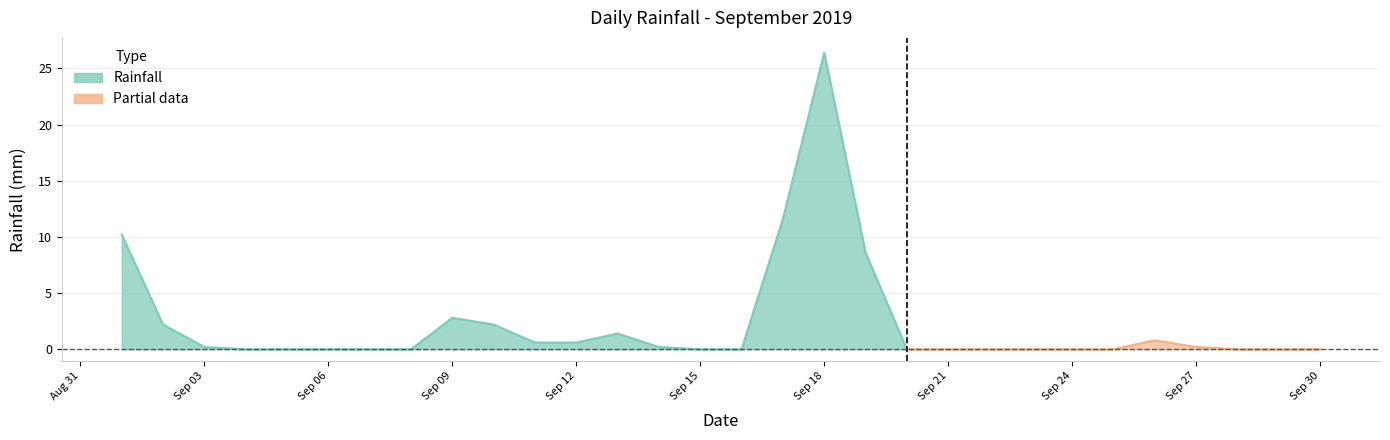

The chart shows a value of 26.4 at 2019-09-18. True or false?

True